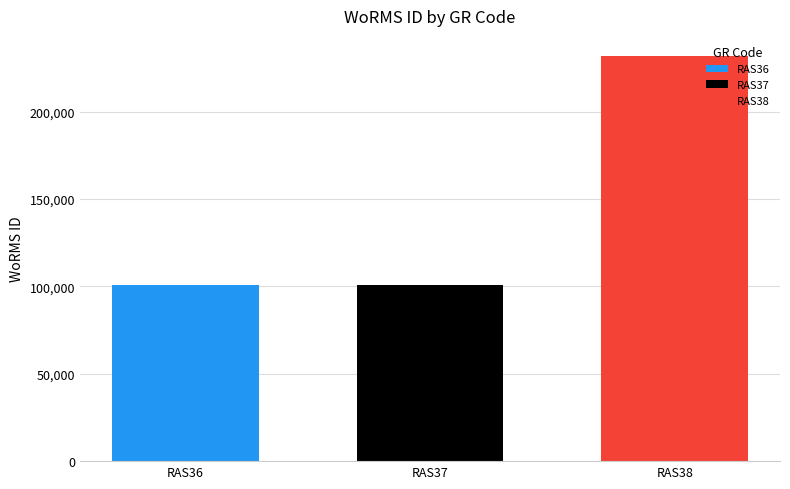

The value of RAS36 at RAS37 is 100803. True or false?

True